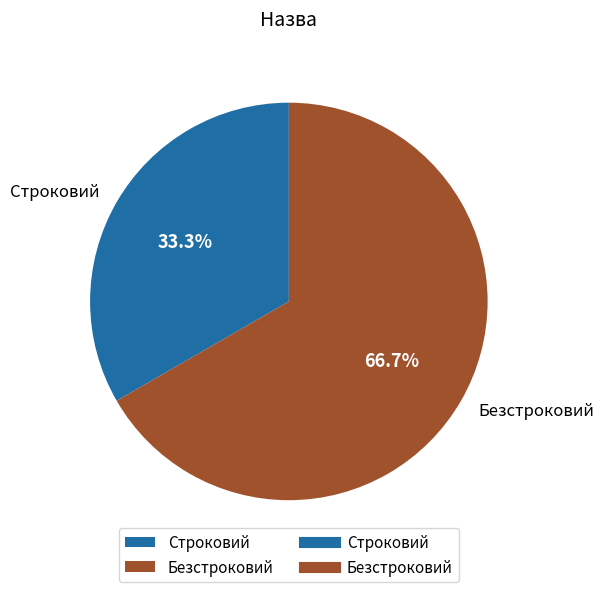

Do Безстроковий and Строковий together represent more than half of the pie?

Yes